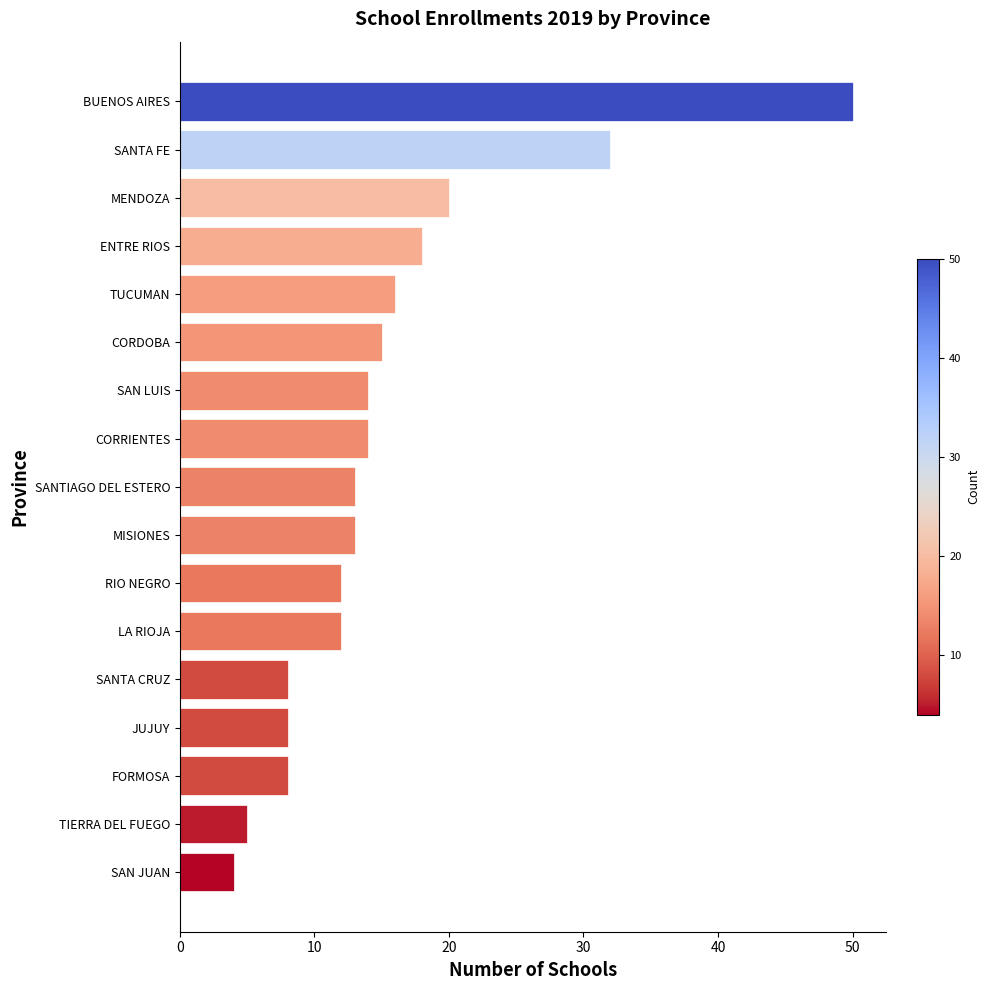

Approximately how many times larger is the value at CORRIENTES compared to RIO NEGRO?

1.2